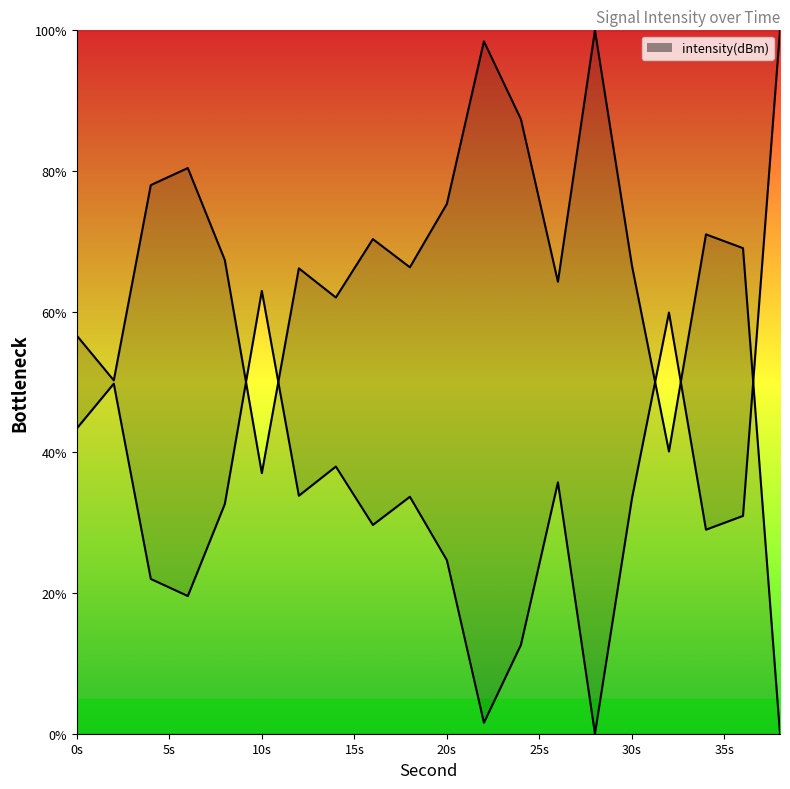

At which category does the chart reach its minimum across all series?

38